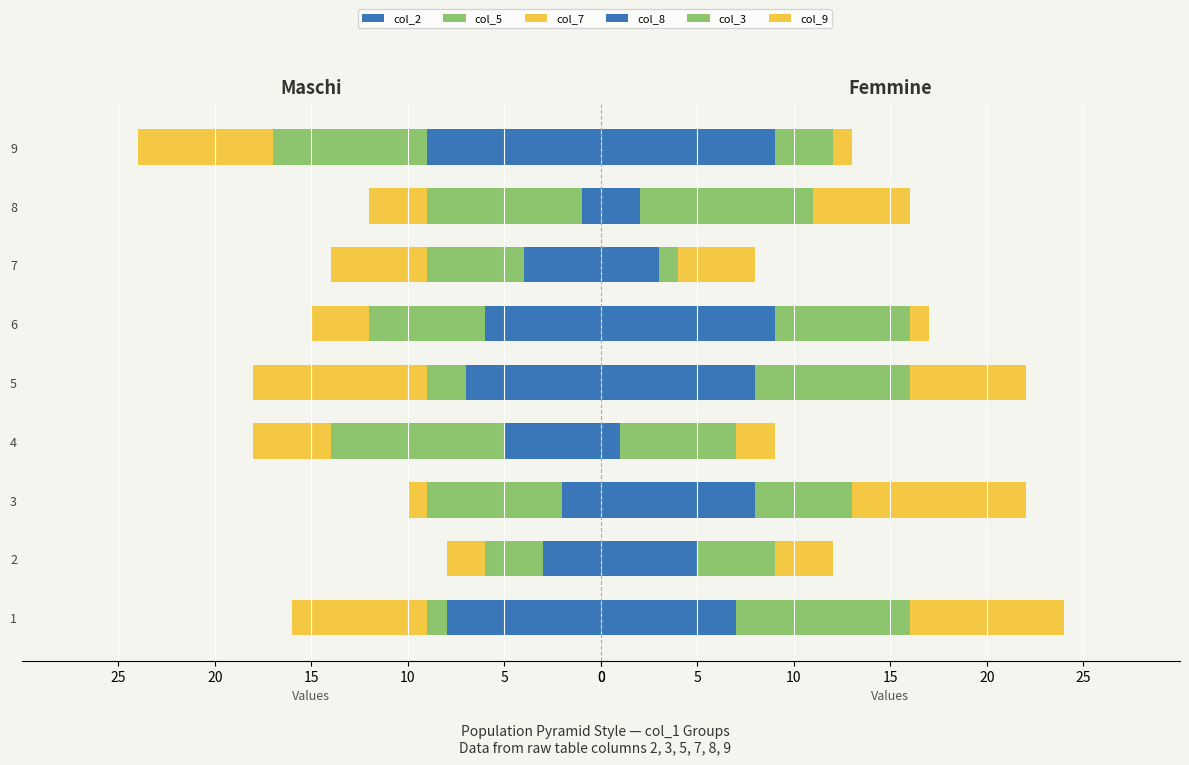

What is the lowest value of the col_5 series?

1